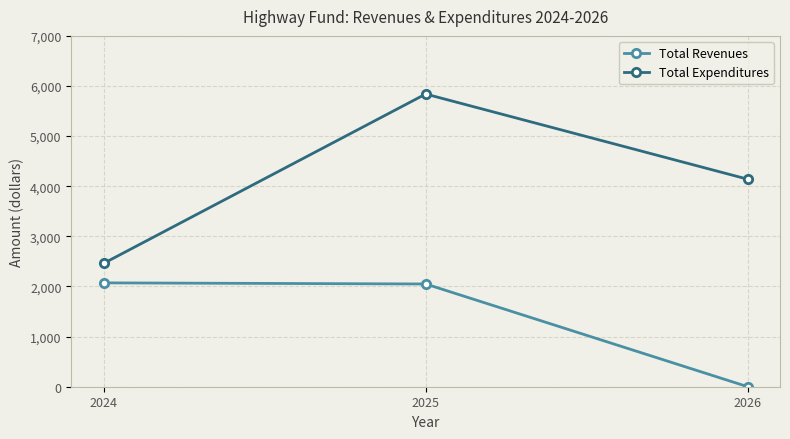

What is the value of the Total Expenditures point at the 3rd from the left?

4140.0